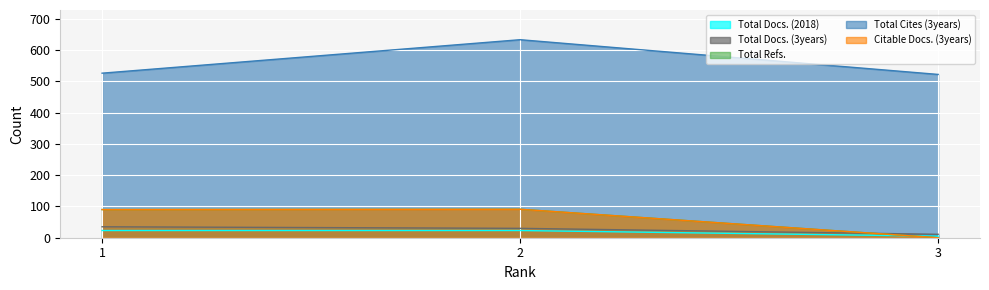

List the series in order of their peak value, lowest first.

Total Docs. (2018), Total Docs. (3years), Total Refs., Citable Docs. (3years), Total Cites (3years)